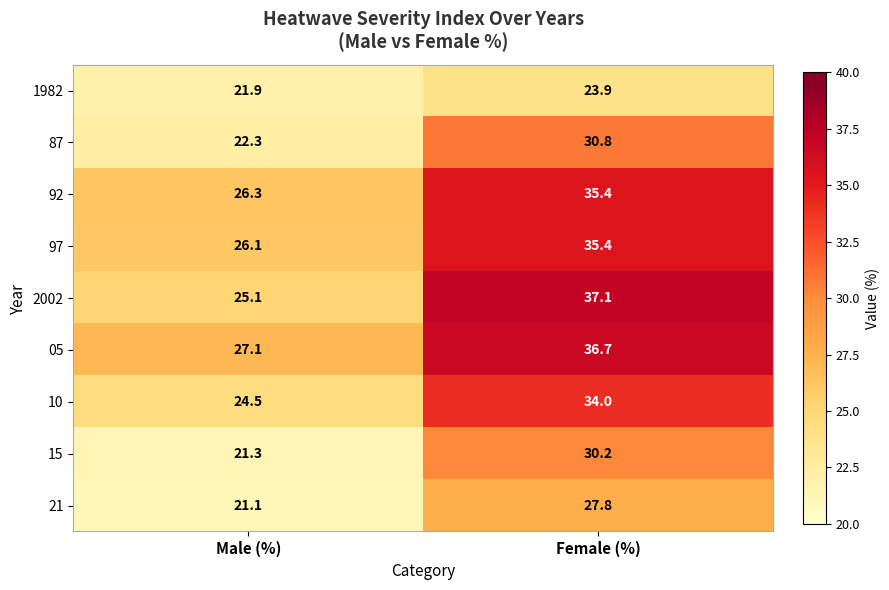

What is the difference between the 1982 values at Male (%) and Female (%)?

2.0